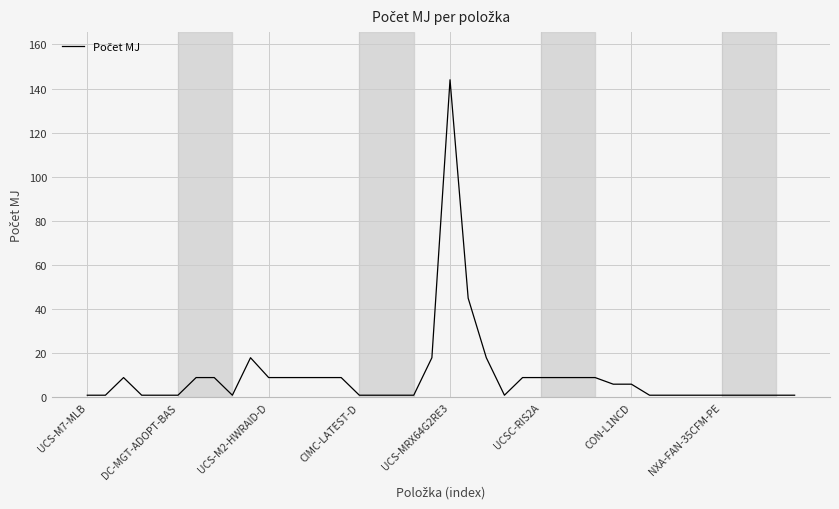

What is the difference between the maximum and minimum values?

143